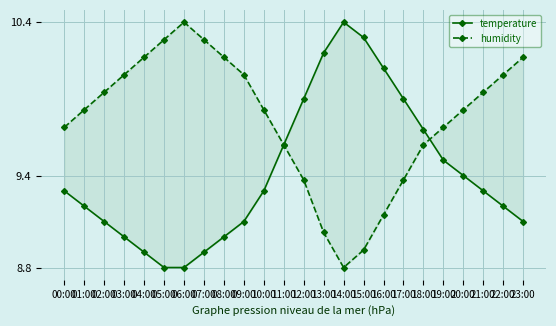

How many categories are shown in the chart?

24